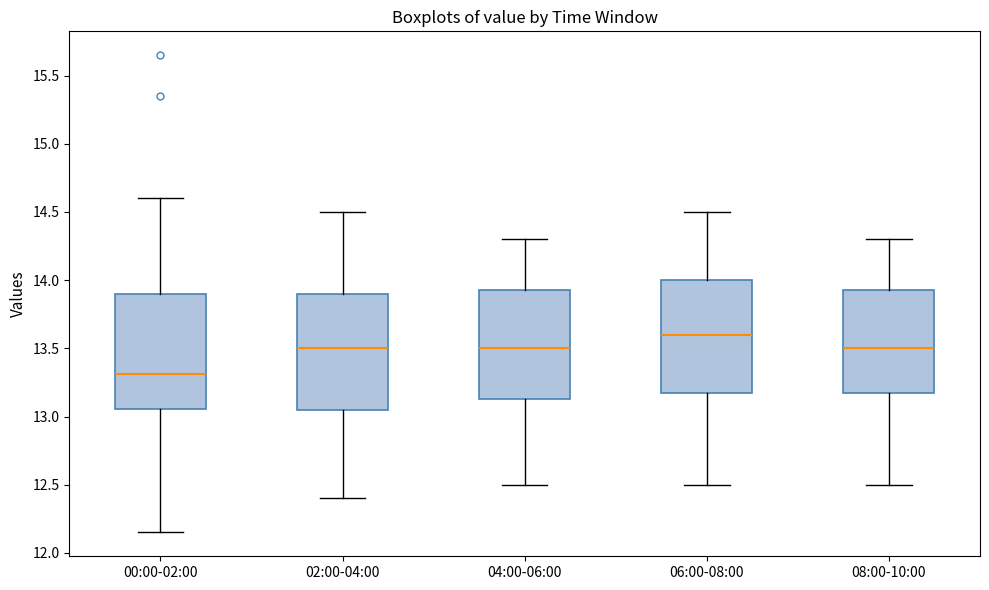

Reading left to right, read every box against the y-axis: the position of its median line, the range the box covers, and the ends of its whiskers. The values are not printed on the chart, so give them approximately, as read against the axis.

00:00-02:00: median 13.30, box 13.05 to 13.90, whiskers 12.15 to 14.60
02:00-04:00: median 13.50, box 13.05 to 13.90, whiskers 12.40 to 14.50
04:00-06:00: median 13.50, box 13.15 to 13.95, whiskers 12.50 to 14.30
06:00-08:00: median 13.60, box 13.20 to 14.00, whiskers 12.50 to 14.50
08:00-10:00: median 13.50, box 13.20 to 13.95, whiskers 12.50 to 14.30